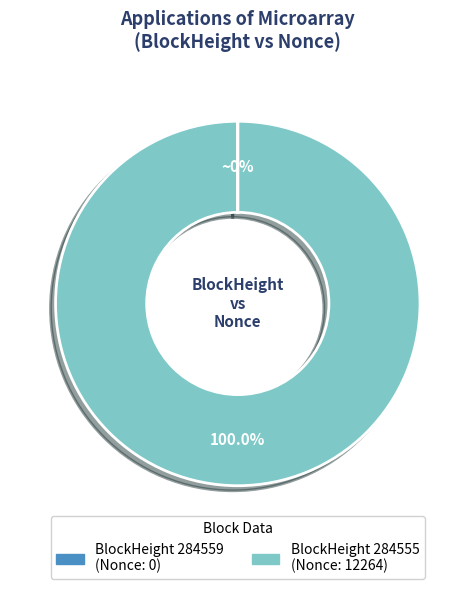

Is there any slice that represents more than half of the pie?

Yes